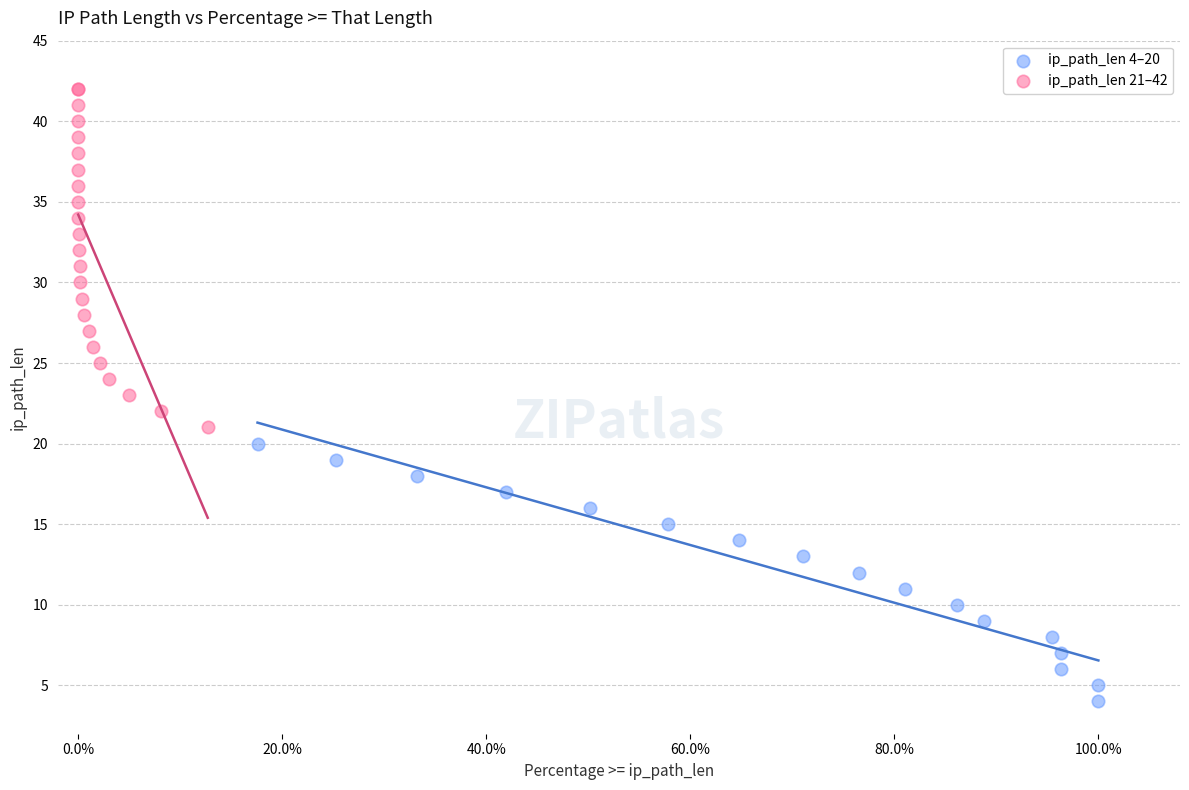

What are all the series names shown in the legend?

ip_path_len 4–20, ip_path_len 21–42